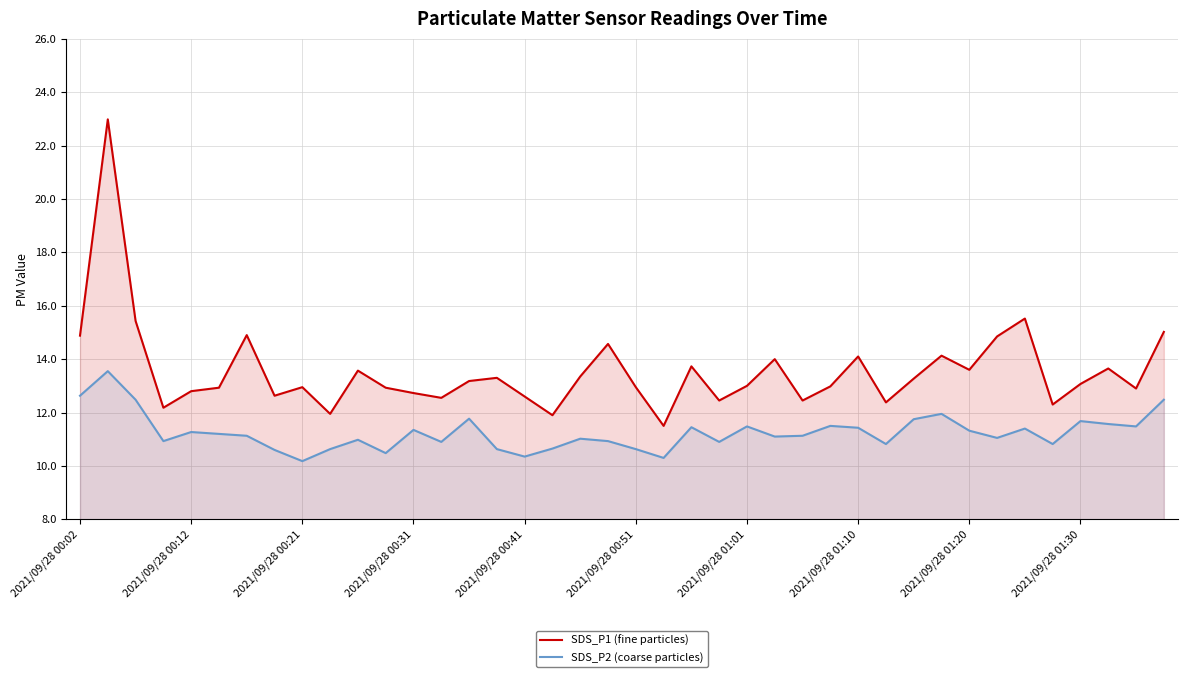

True or false: SDS_P2 (coarse particles) has a value of 10.2 at 2021/09/28 00:21.

True